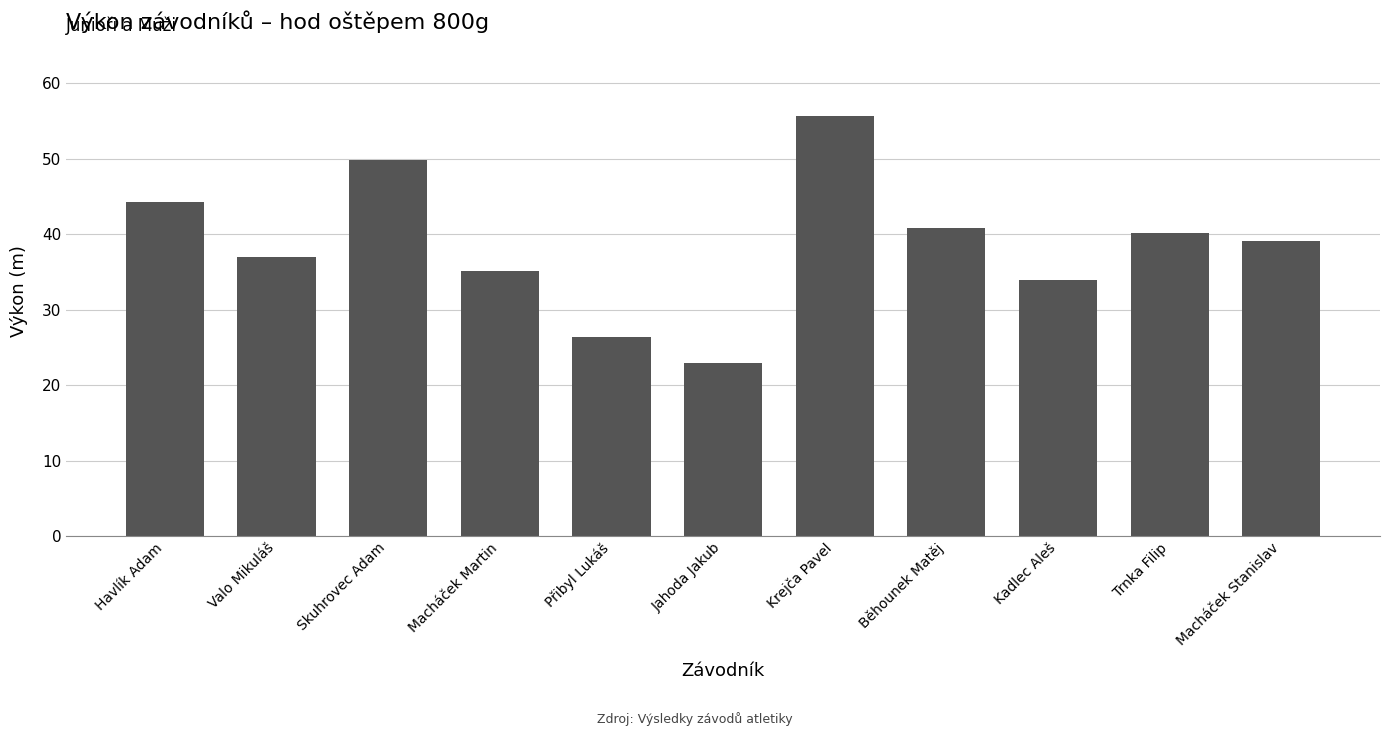

How many data points are less than 39?

5